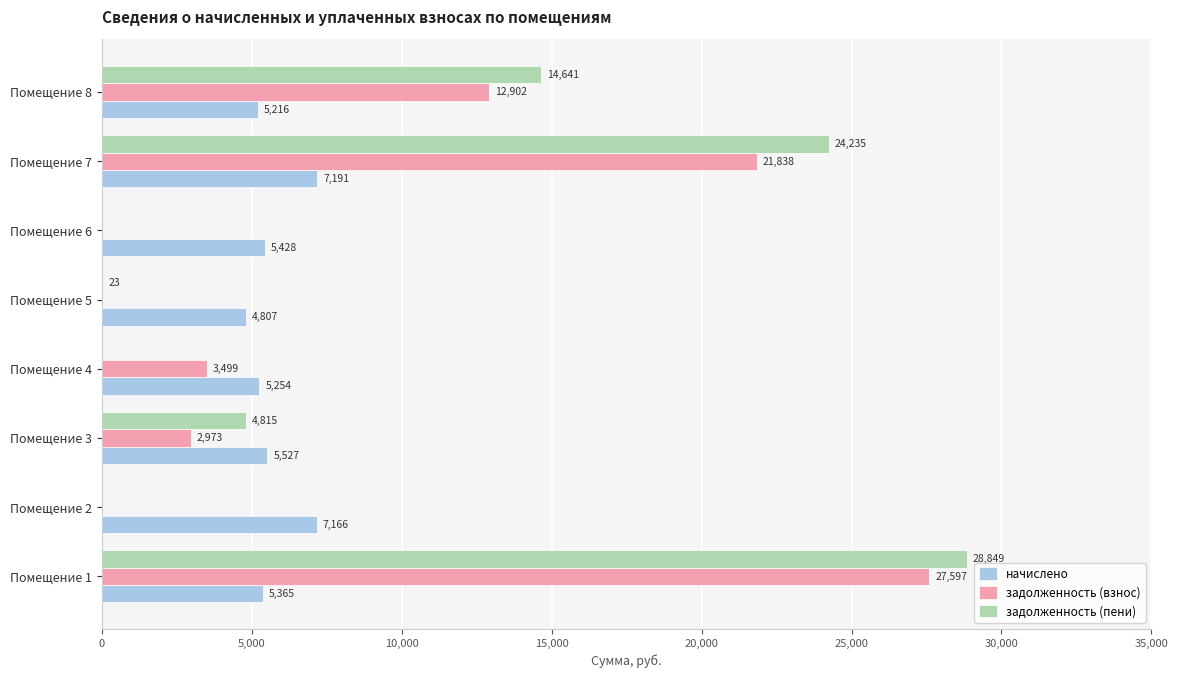

At which label does задолженность (пени) reach its peak?

Помещение 1